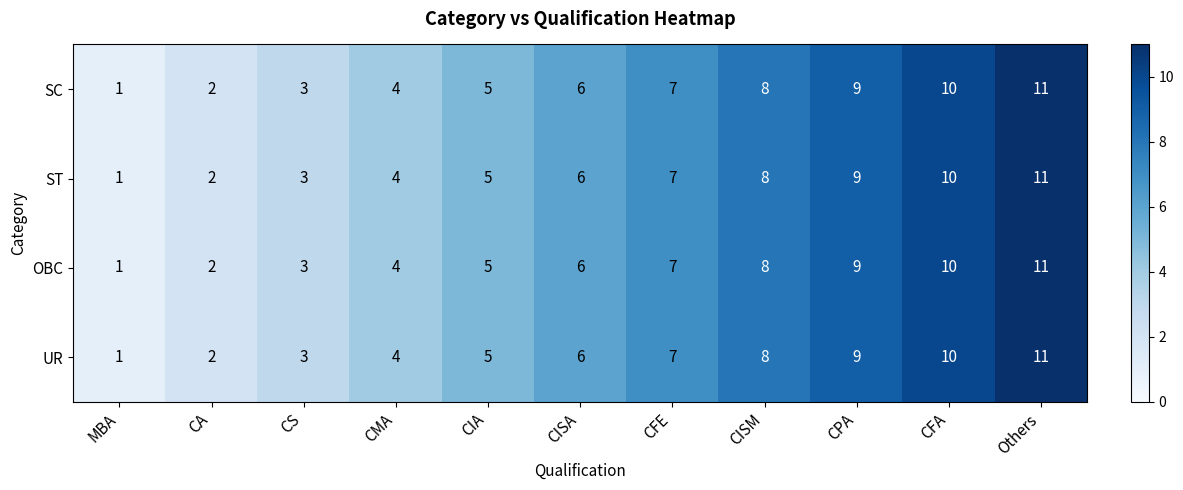

What is the maximum value shown in the chart?

11